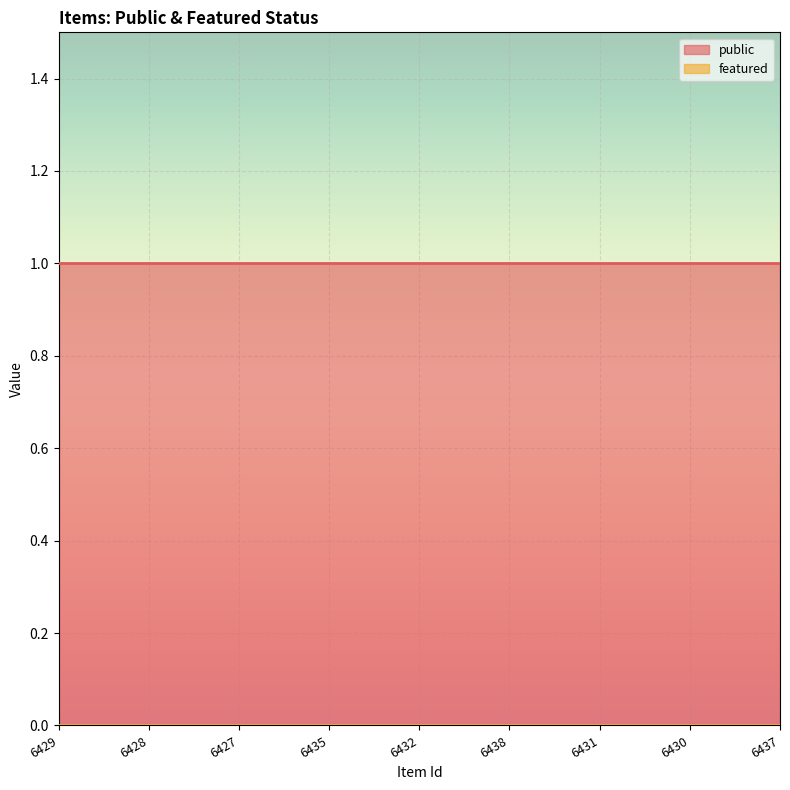

True or false: featured and public intersect in this chart.

False